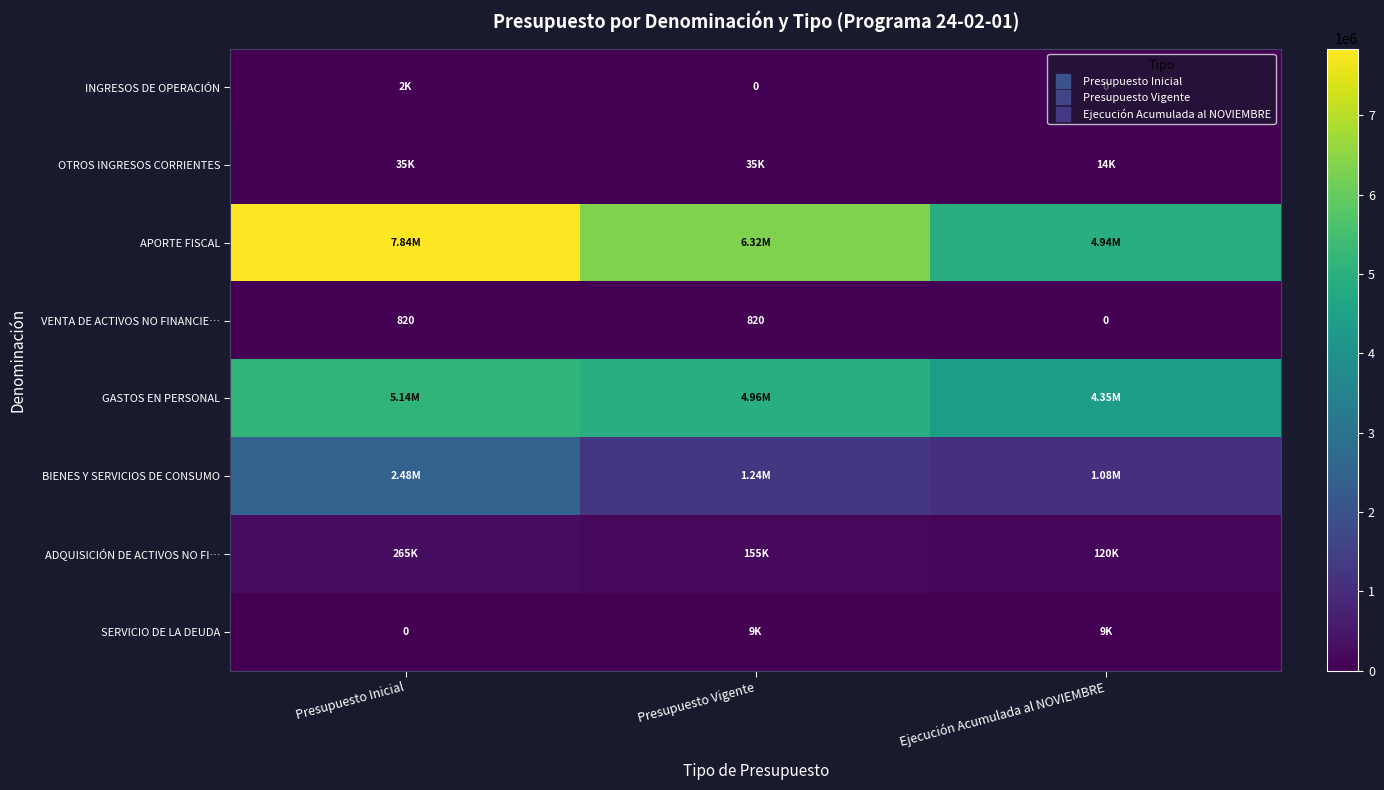

Rank the series at Presupuesto Vigente from lowest to highest value.

INGRESOS DE OPERACIÓN, VENTA DE ACTIVOS NO FINANCIE…, SERVICIO DE LA DEUDA, OTROS INGRESOS CORRIENTES, ADQUISICIÓN DE ACTIVOS NO FI…, BIENES Y SERVICIOS DE CONSUMO, GASTOS EN PERSONAL, APORTE FISCAL